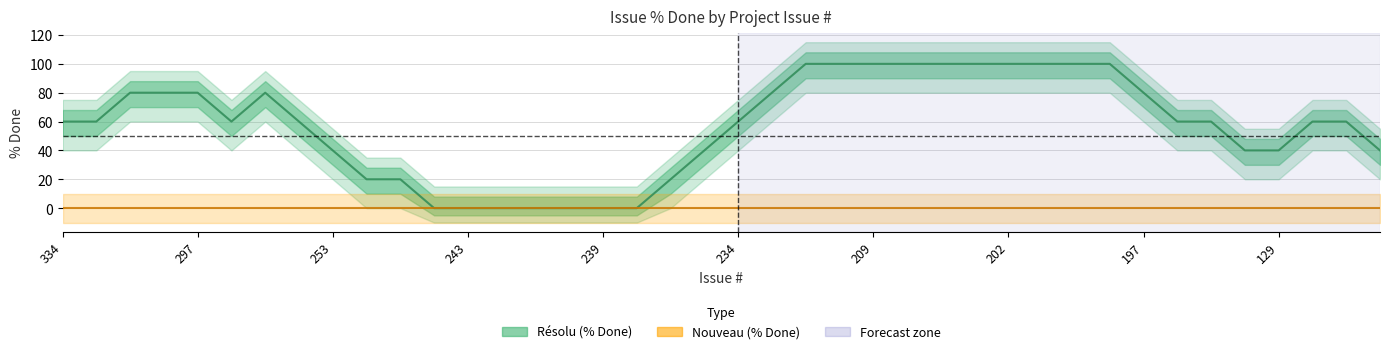

How many categories are shown in the chart?

40